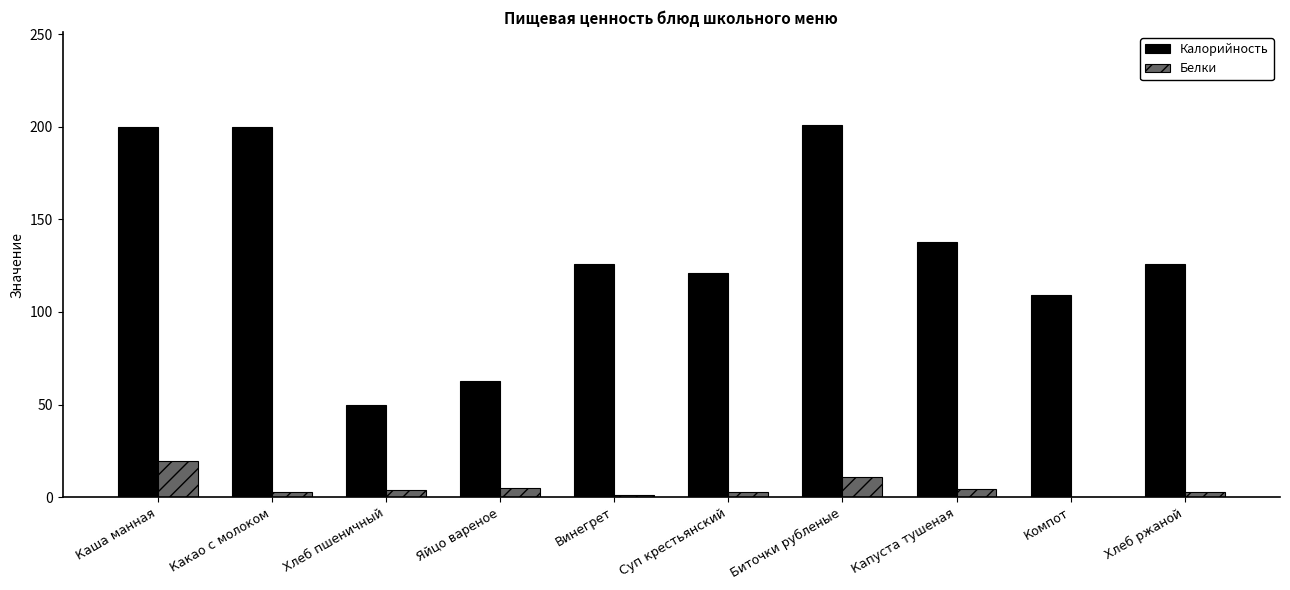

What is the greatest value displayed?

201.0